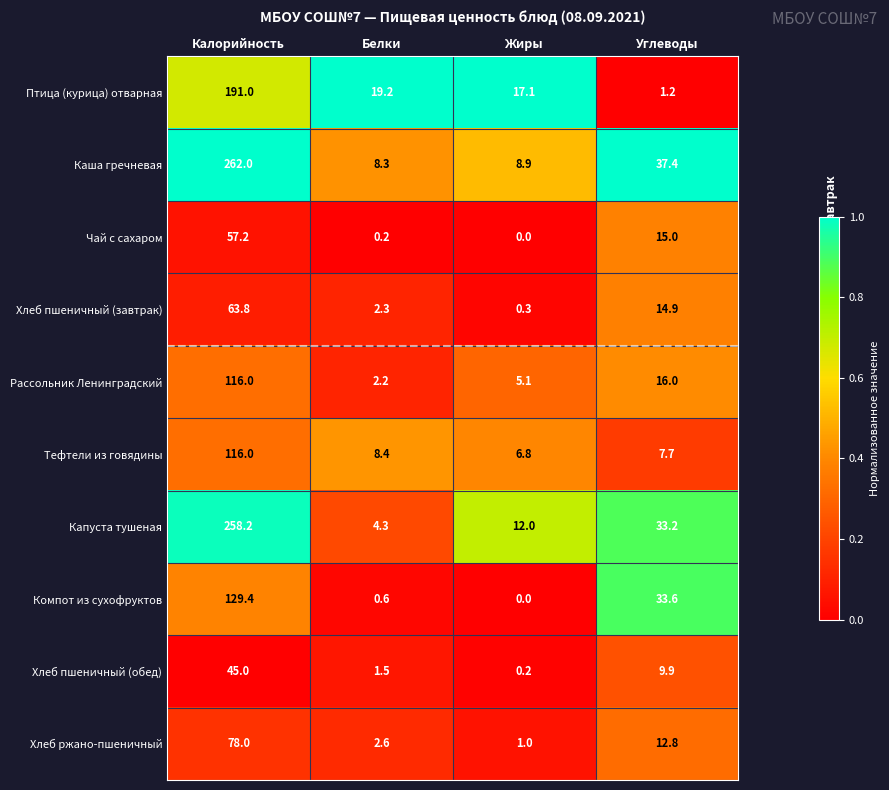

Is it true that Каша гречневая equals 262.0 at Калорийность?

True